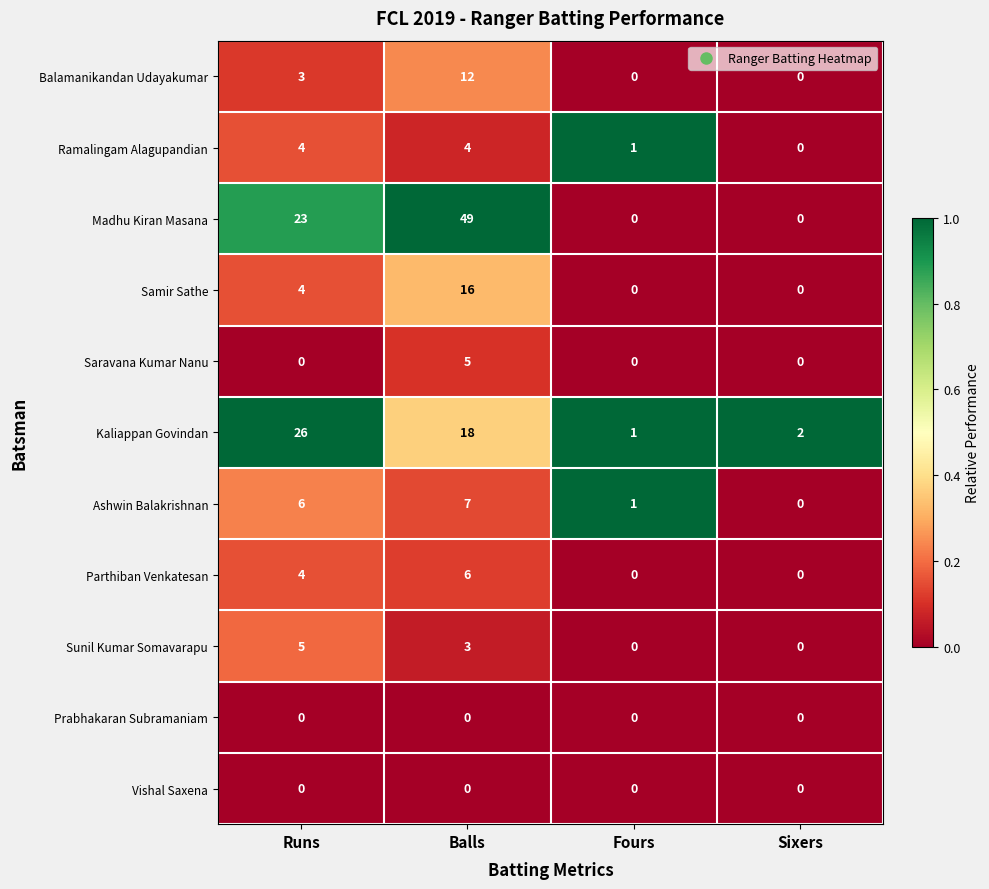

Is it true that Samir Sathe equals 2 at Runs?

False